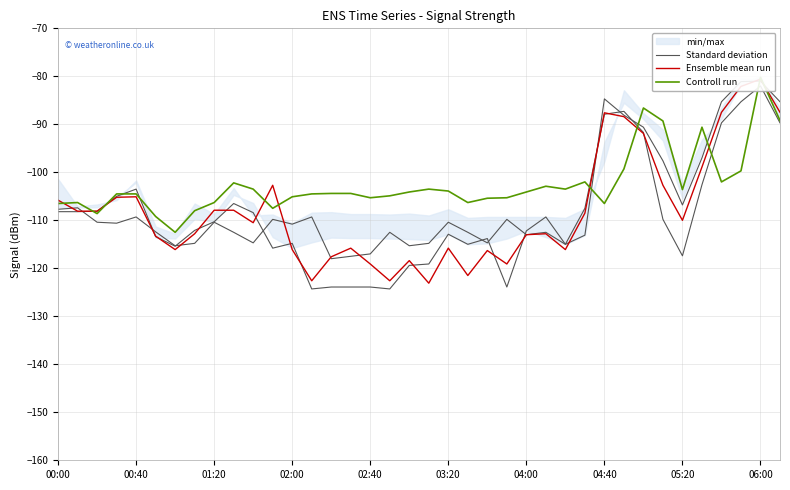

What is the average value of the Controll run series?

-102.5